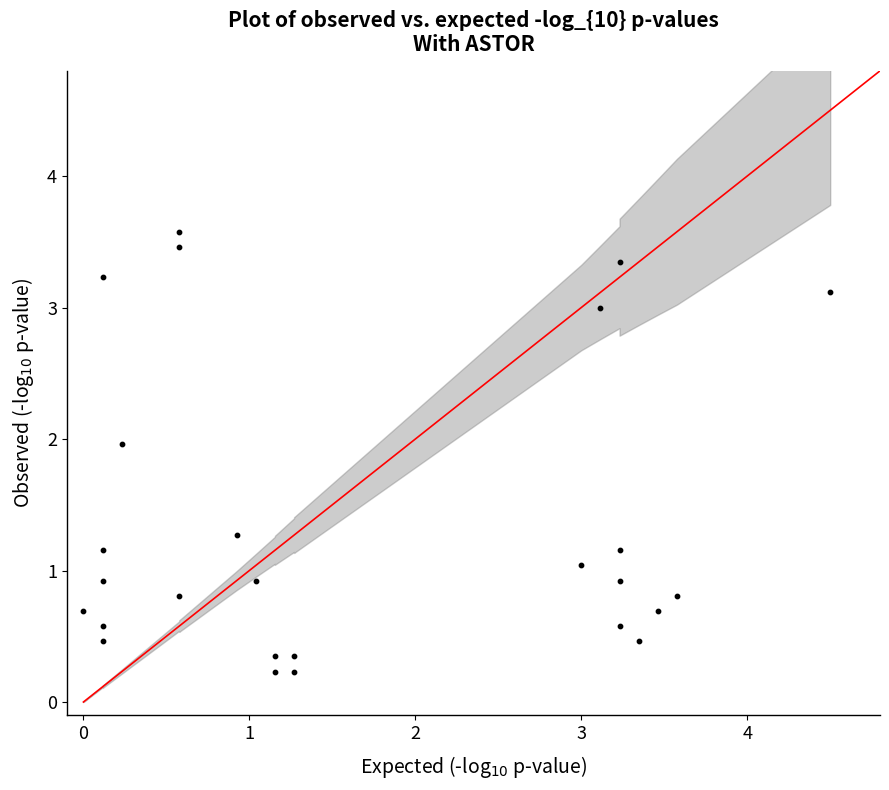

What is the range of X values (max minus min)?

4.5